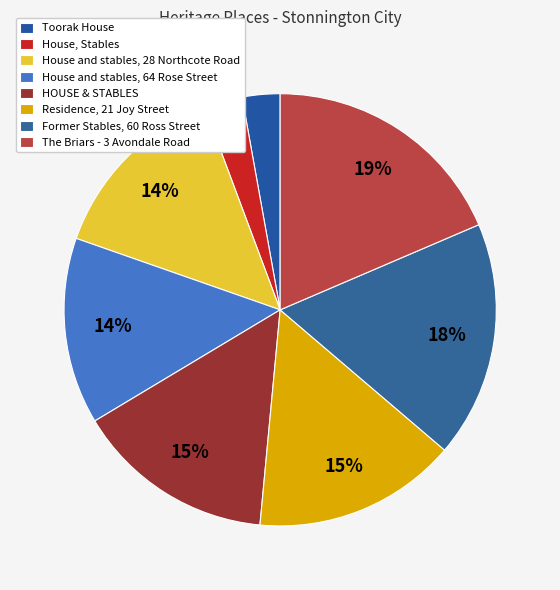

Which category has the biggest portion of the pie?

The Briars - 3 Avondale Road